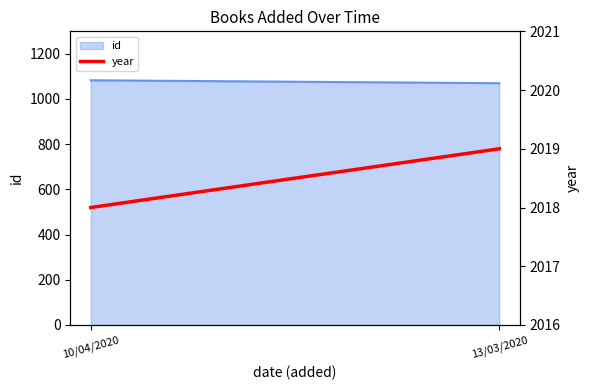

What is the label of the 2nd point from the right?

10/04/2020